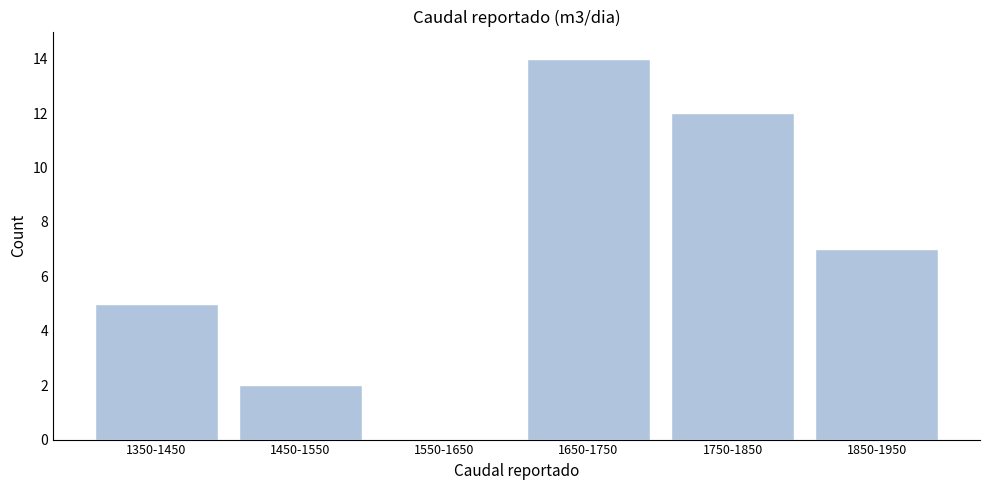

Reading right to left, extract all data points from this chart.

1850-1950=7	1750-1850=12	1650-1750=14	1550-1650=0	1450-1550=2	1350-1450=5